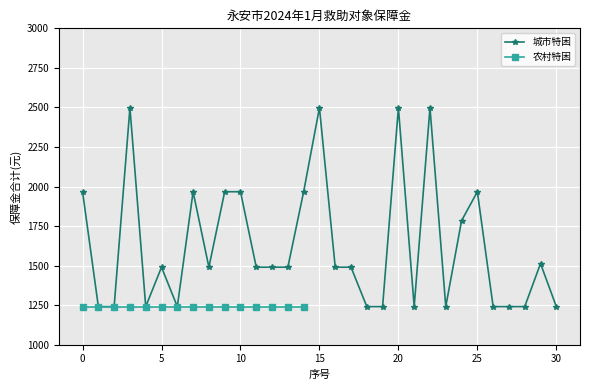

How many values are below 1490?

12